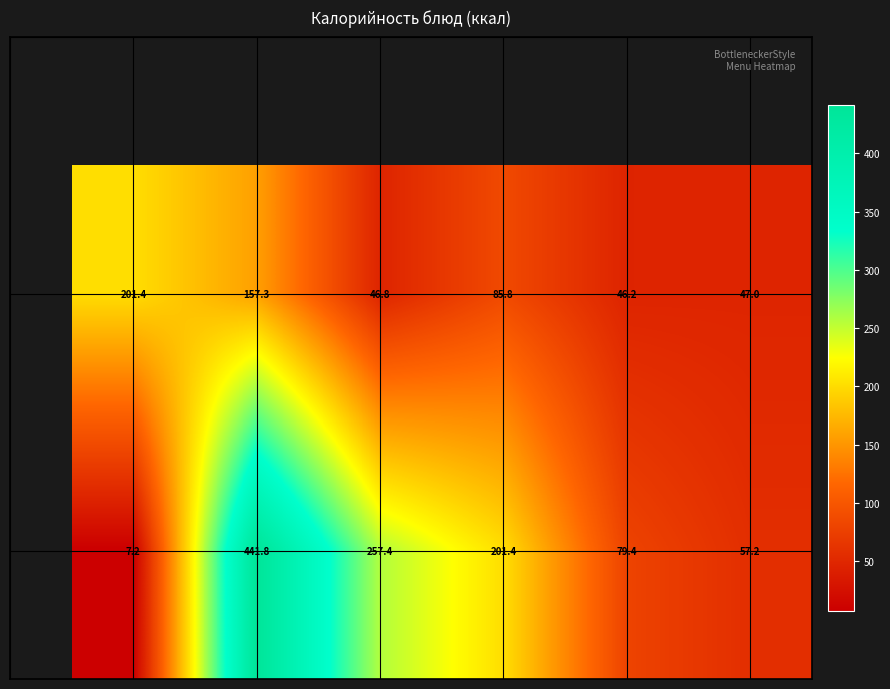

What is the minimum value shown in the chart?

7.2